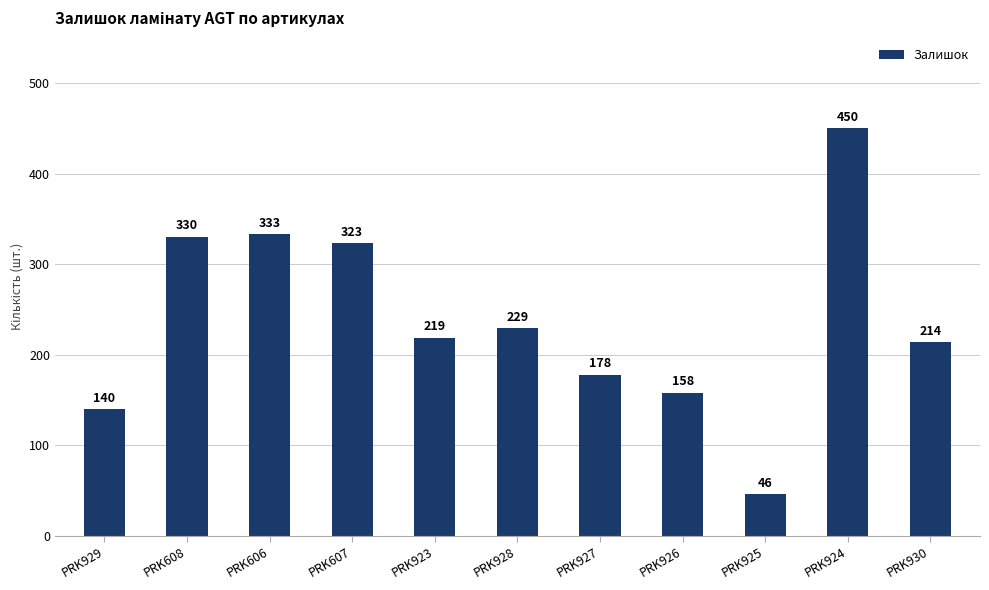

Reading left to right, transcribe all the data shown in this chart.

140	330	333	323	219	229	178	158	46	450	214